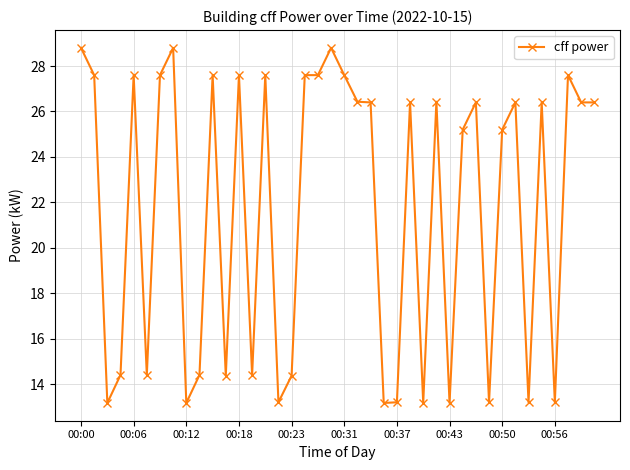

Reading left to right, extract all data points from this chart.

28.8	27.6	13.2	14.4	27.6	14.4	27.6	28.8	13.2	14.4	27.6	14.4	27.6	14.4	27.6	13.2	14.4	27.6	27.6	28.8	27.6	26.4	26.4	13.2	13.2	26.4	13.2	26.4	13.2	25.2	26.4	13.2	25.2	26.4	13.2	26.4	13.2	27.6	26.4	26.4